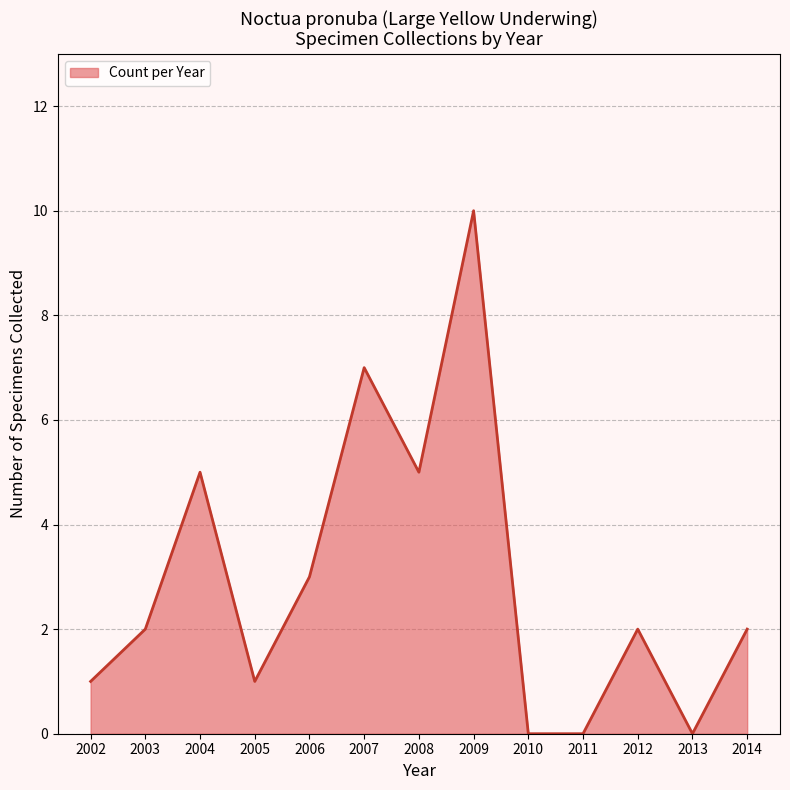

Which category has the highest value across all series?

2009